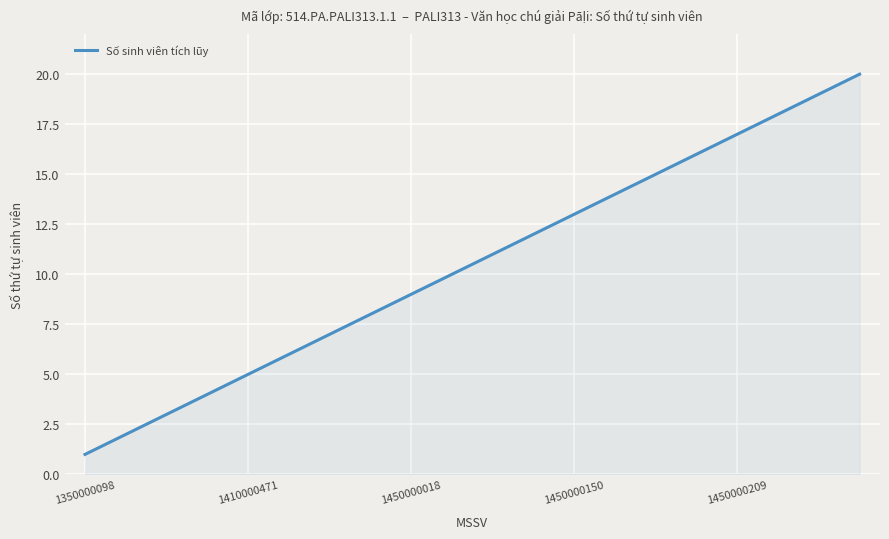

What is the maximum value shown in the chart?

20